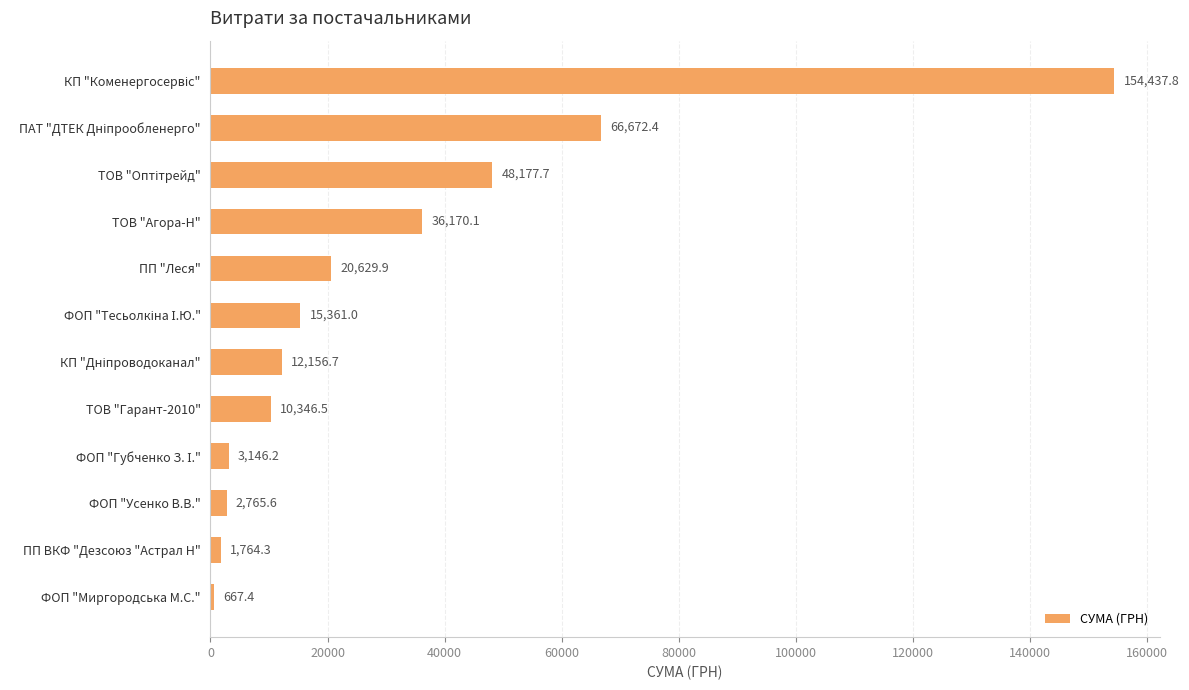

What is the label of the 12th bar from the top?

ФОП "Миргородська М.С."